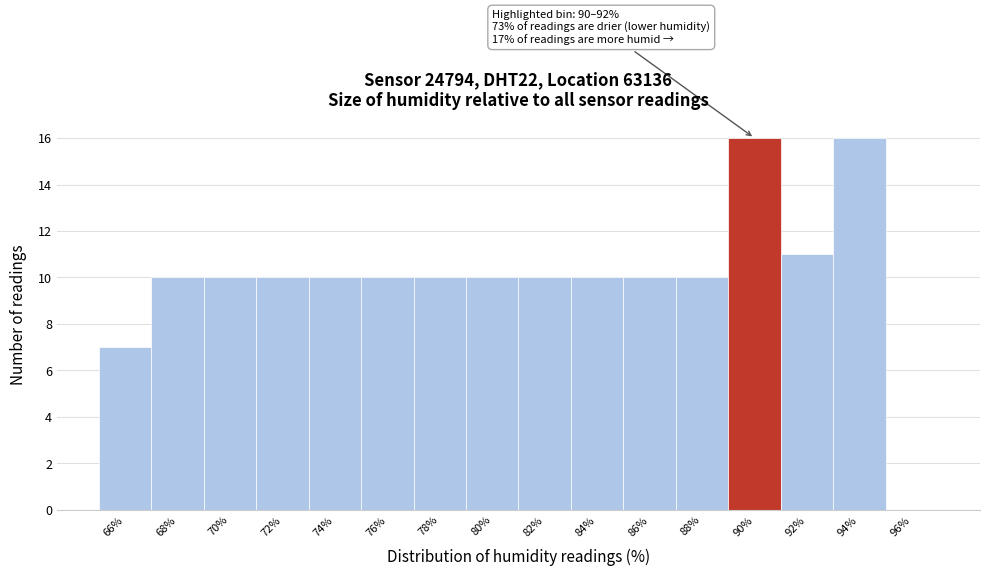

Reading left to right, what are all the values shown in this chart?

66%=7	68%=10	70%=10	72%=10	74%=10	76%=10	78%=10	80%=10	82%=10	84%=10	86%=10	88%=10	90%=16	92%=11	94%=16	96%=0